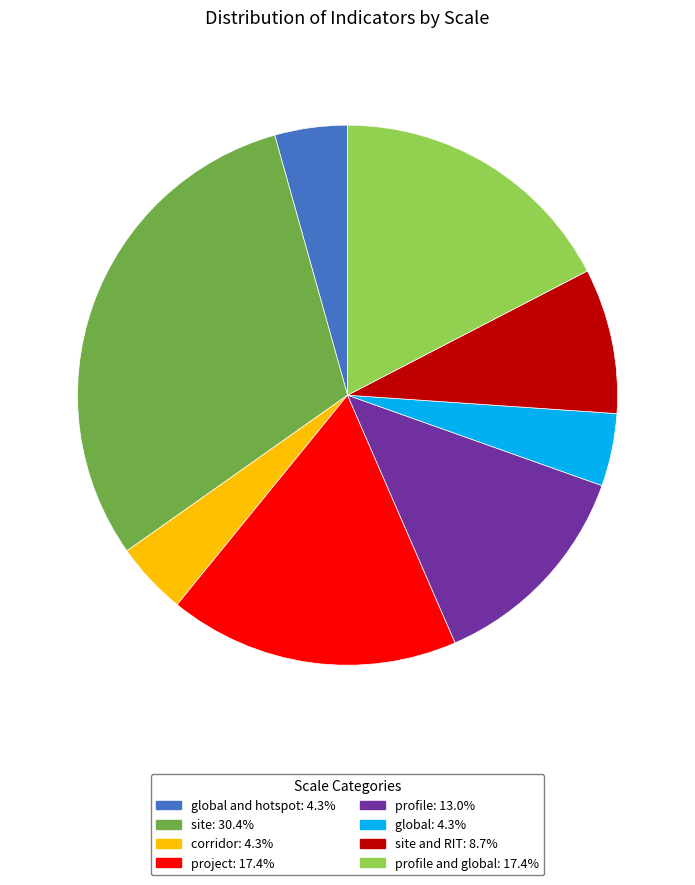

Does any single category account for the majority?

No